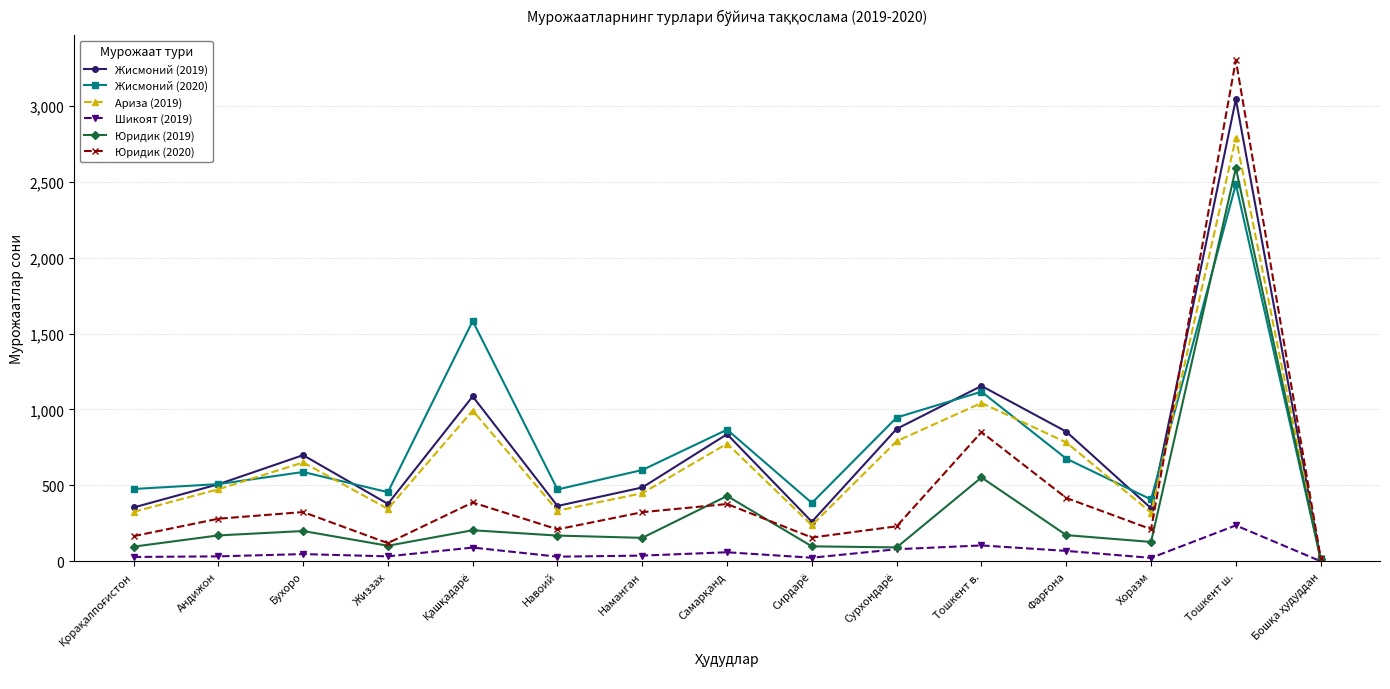

What is the difference between the highest and lowest values at Андижон?

476